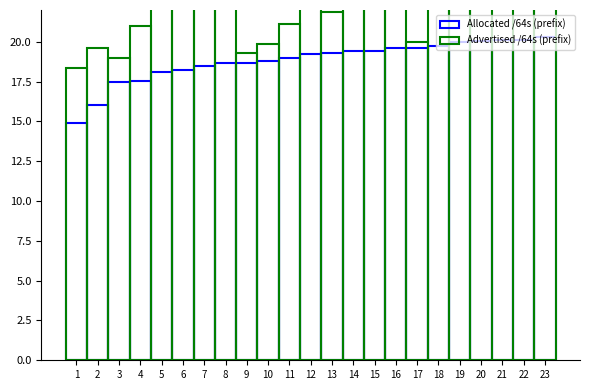

Reading right to left, extract all data points from this chart.

Allocated /64s (prefix): 20.3	20.1	20.1	20.1	20.0	19.7	19.6	19.6	19.4	19.4	19.3	19.2	19.0	18.8	18.7	18.6	18.5	18.3	18.1	17.5	17.4	16.0	14.9
Advertised /64s (prefix): 32.0	32.0	0.0	26.0	30.4	30.0	20.0	28.9	30.4	27.9	21.9	26.4	21.1	19.9	19.3	27.8	26.1	32.0	27.8	21.0	19.0	19.6	18.4